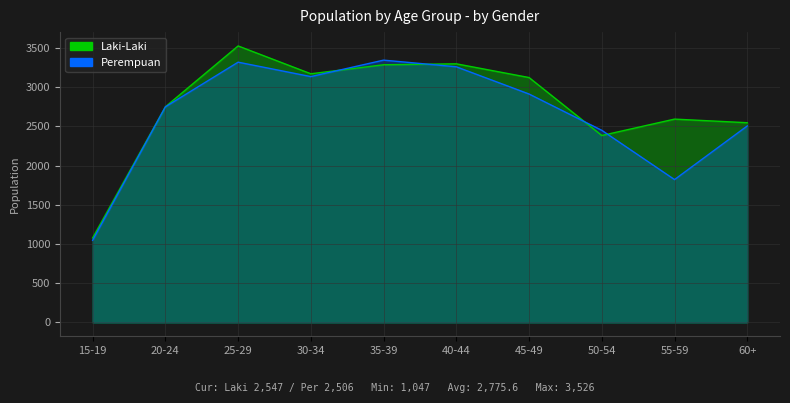

How many interior local peaks does the Laki-Laki series have?

3